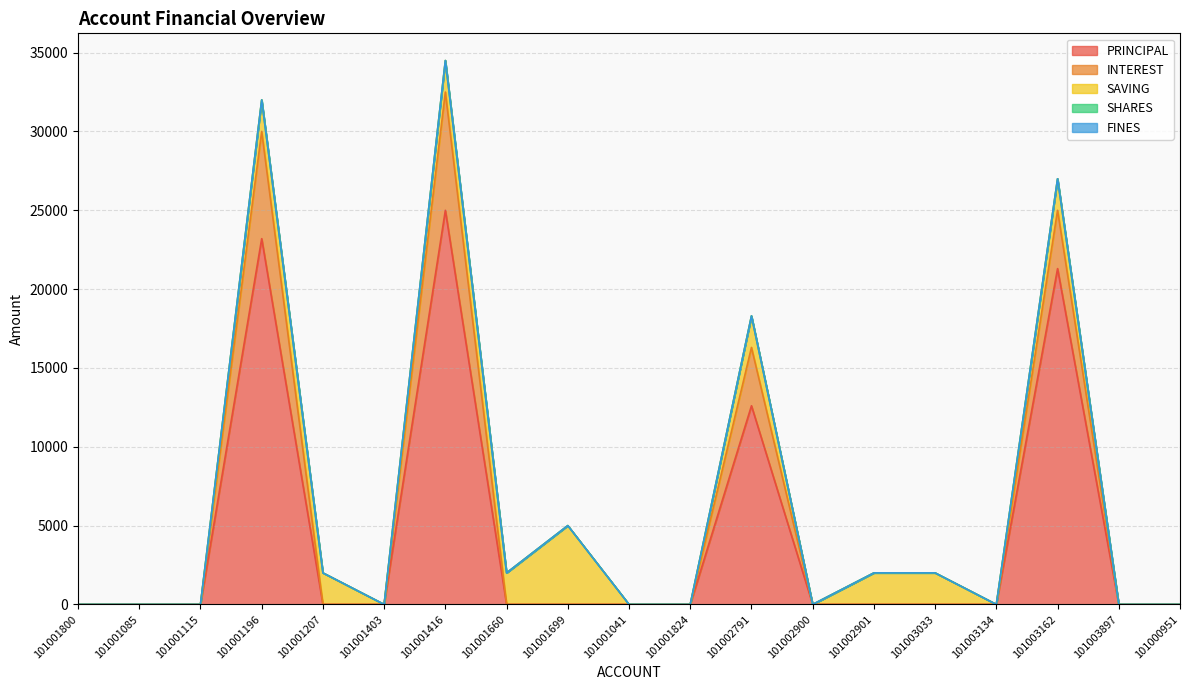

At which category does PRINCIPAL reach its first local peak?

101001196